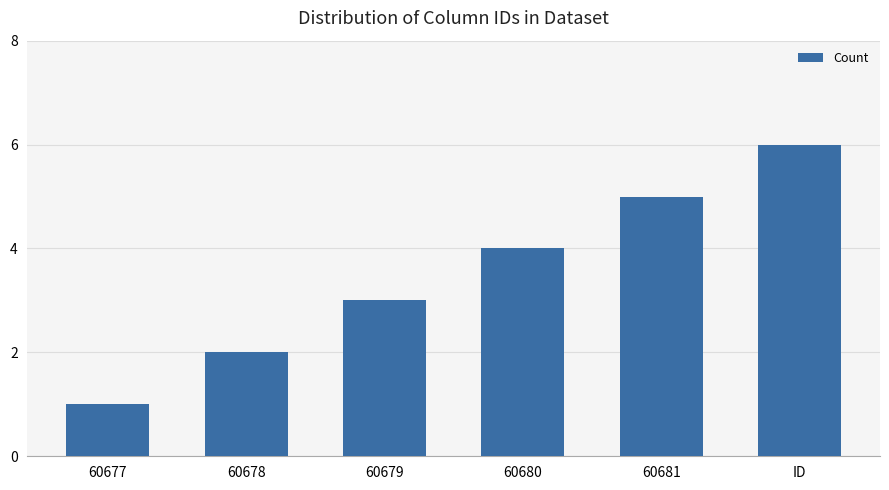

Reading left to right, transcribe all the data shown in this chart.

1	2	3	4	5	6